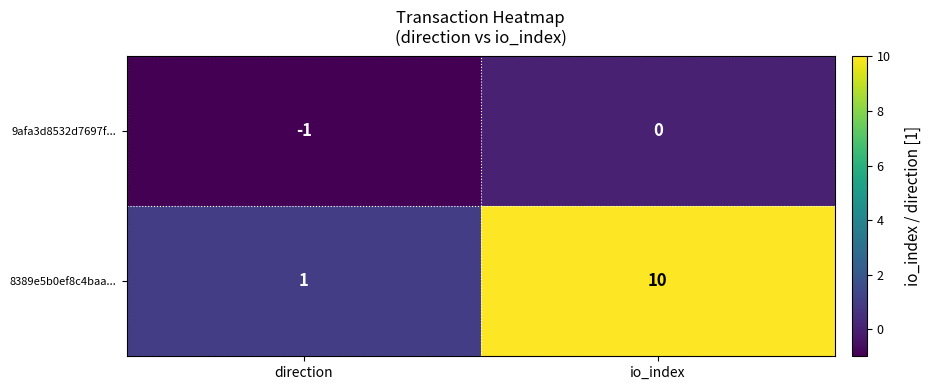

The value of 9afa3d8532d7697f... at io_index is 0. True or false?

True